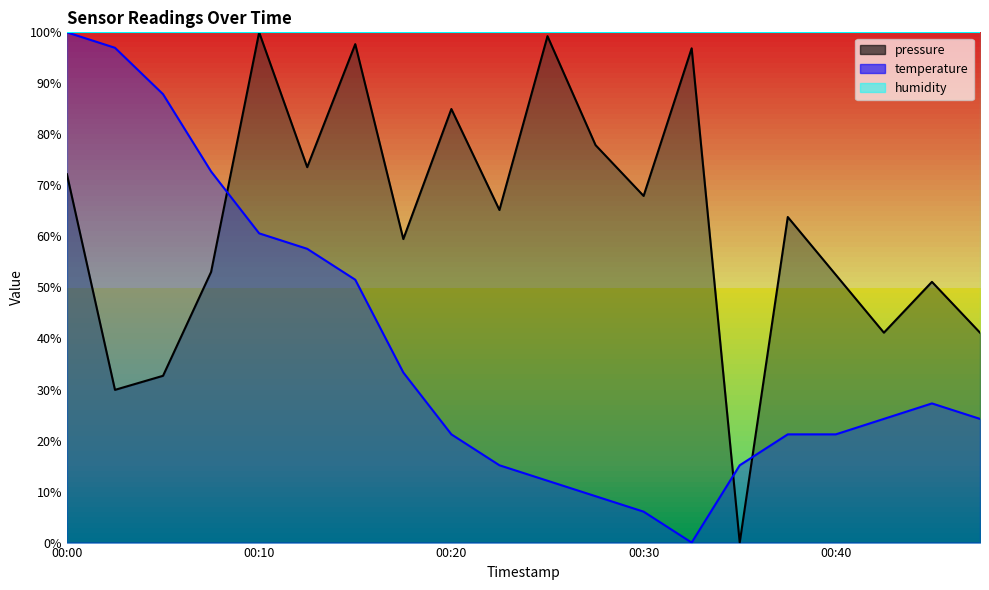

At which category is the sum across all series the highest?

00:00